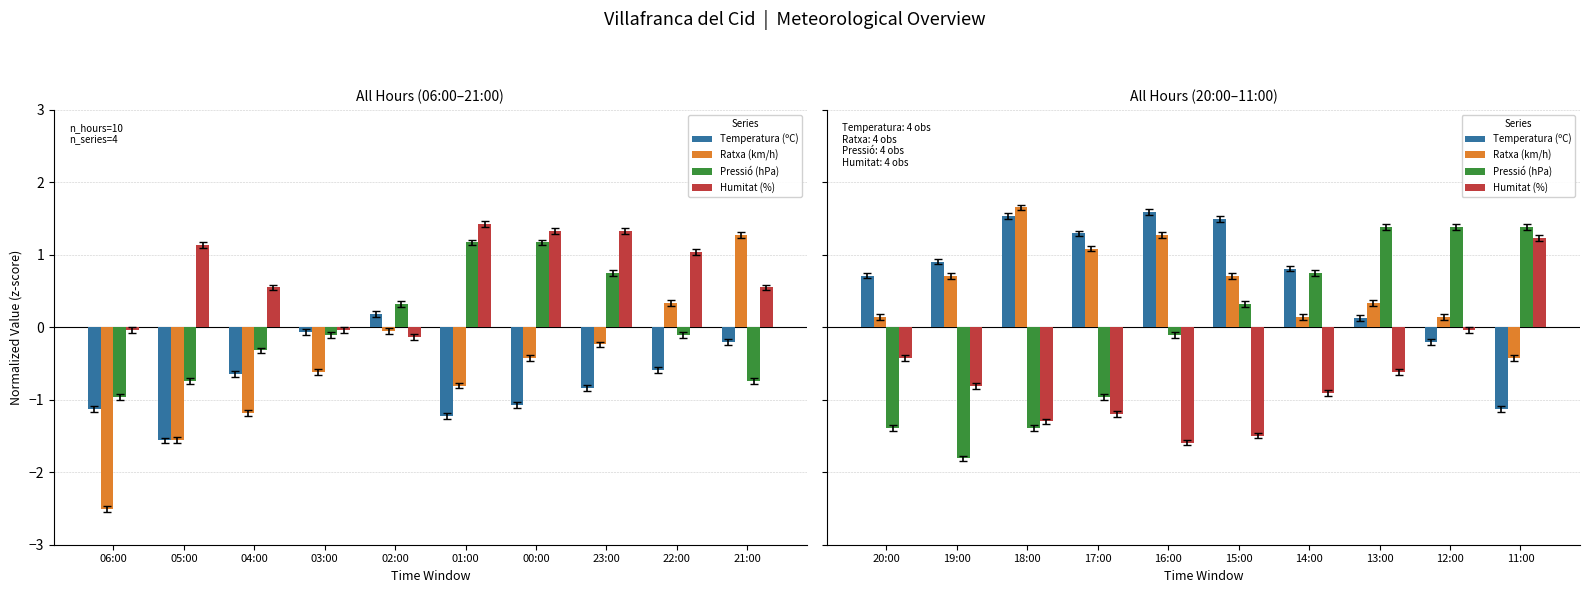

Is it true that Ratxa (km/h) equals 0.9 at 19:00?

False